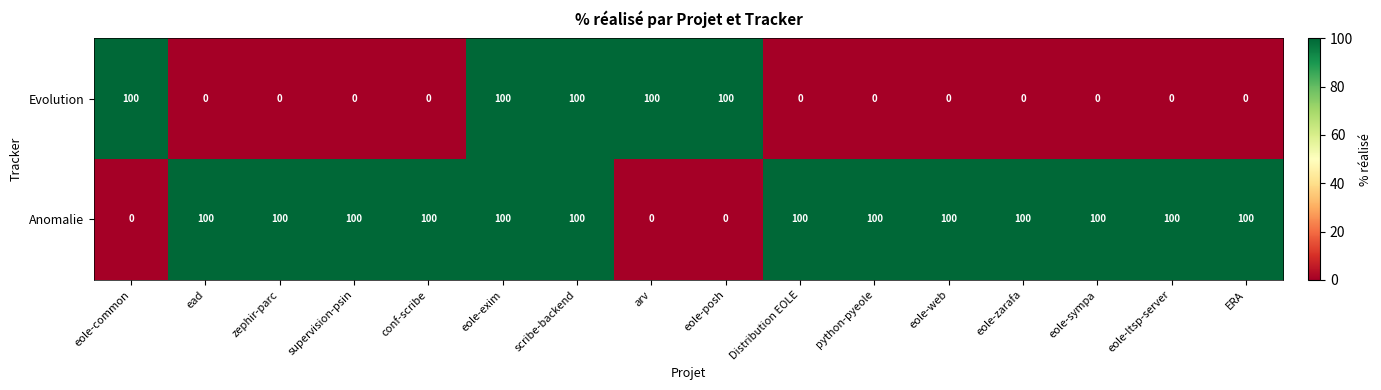

The Evolution series shows 145 at eole-posh. True or false?

False